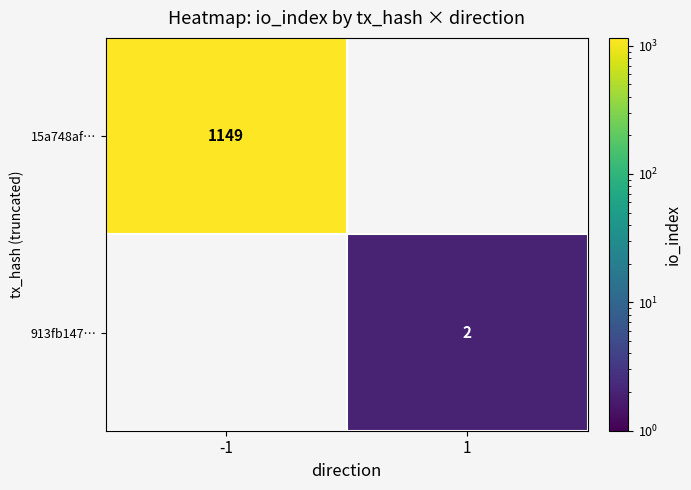

Is it true that 913fb147… equals 3 at 1?

False